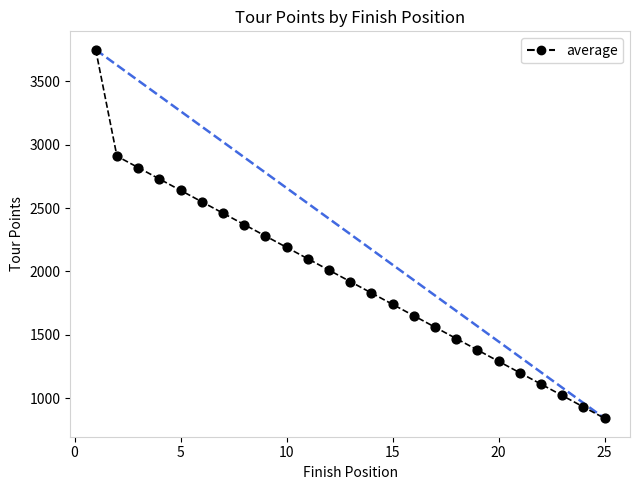

What is the minimum value shown in the chart?

840